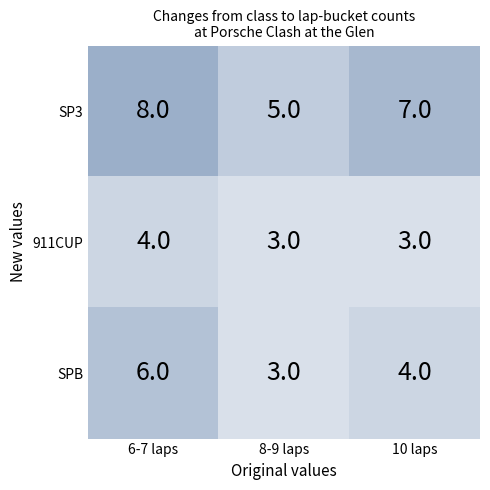

Which label corresponds to the largest value in the chart?

6-7 laps